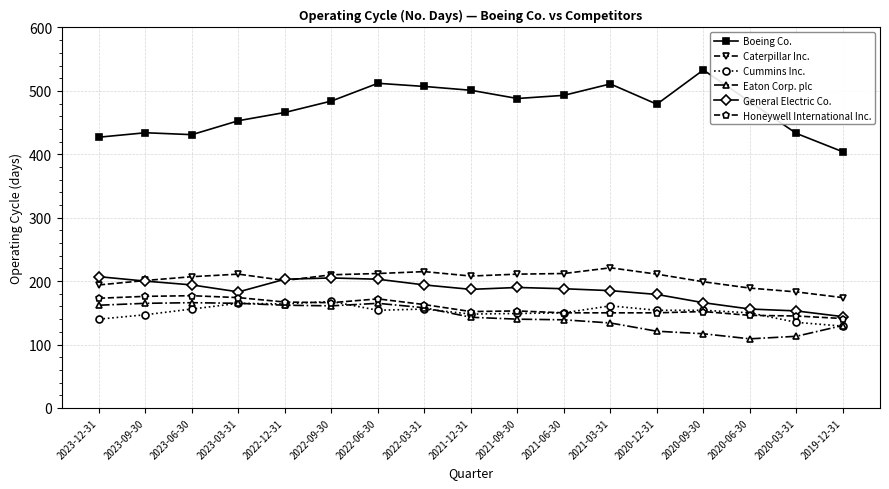

What is the value of the General Electric Co. point at the 8th from the left?

194